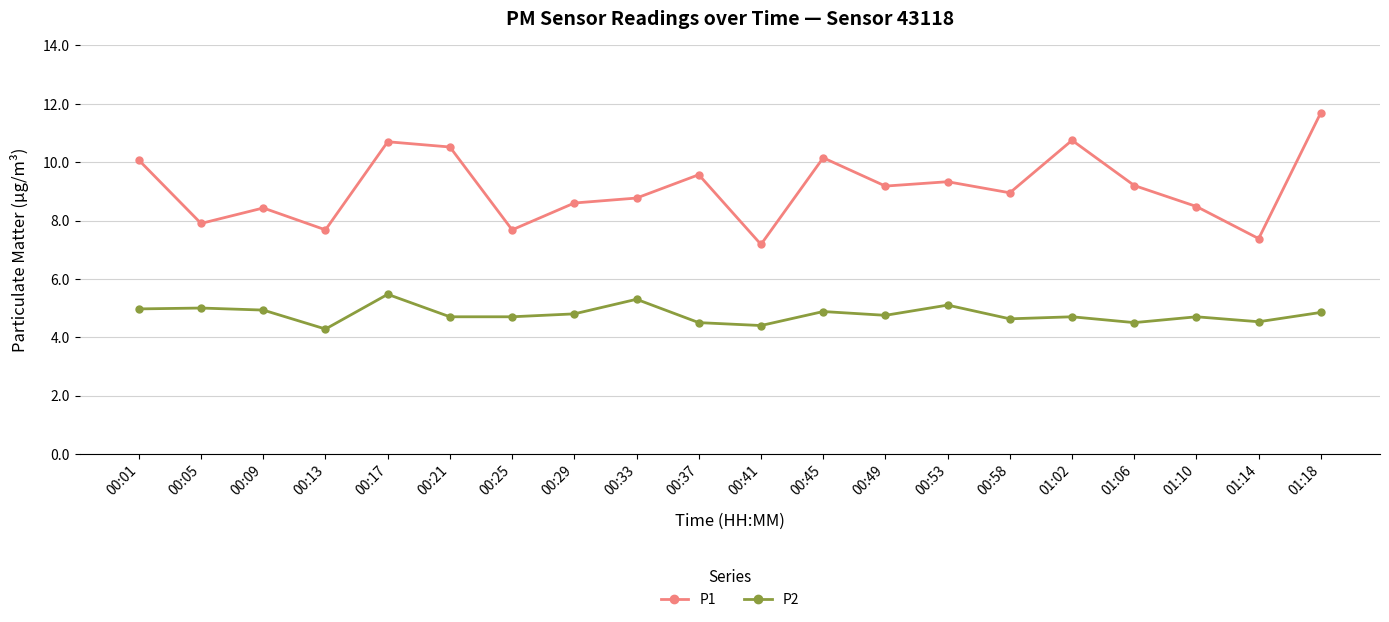

How many lines are shown in the chart?

2